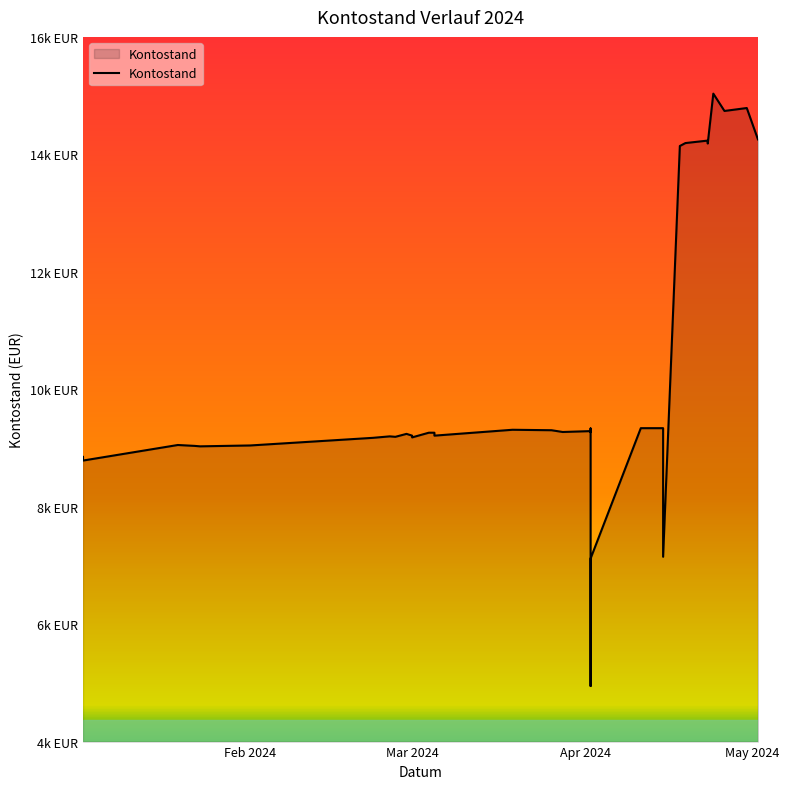

Is it true that the value at 27 is 0.8?

False